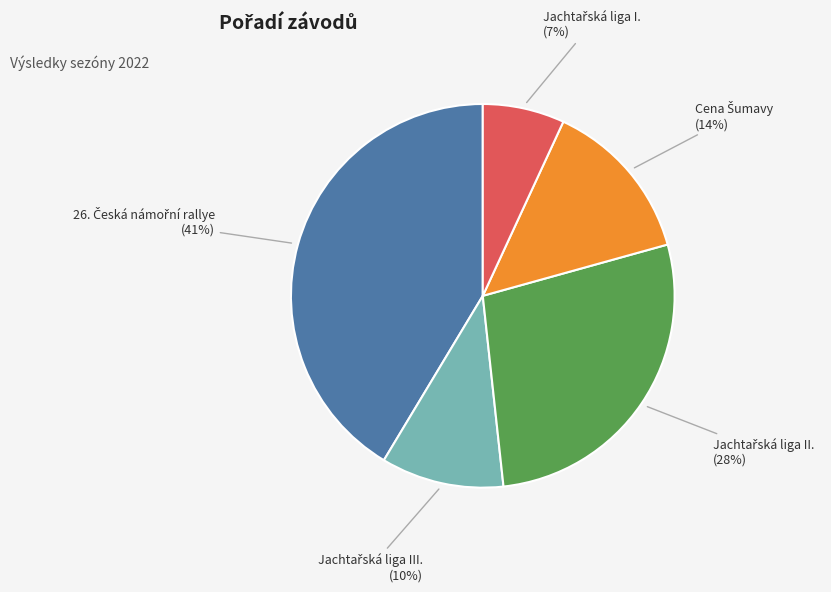

Count the number of slices in the pie.

5